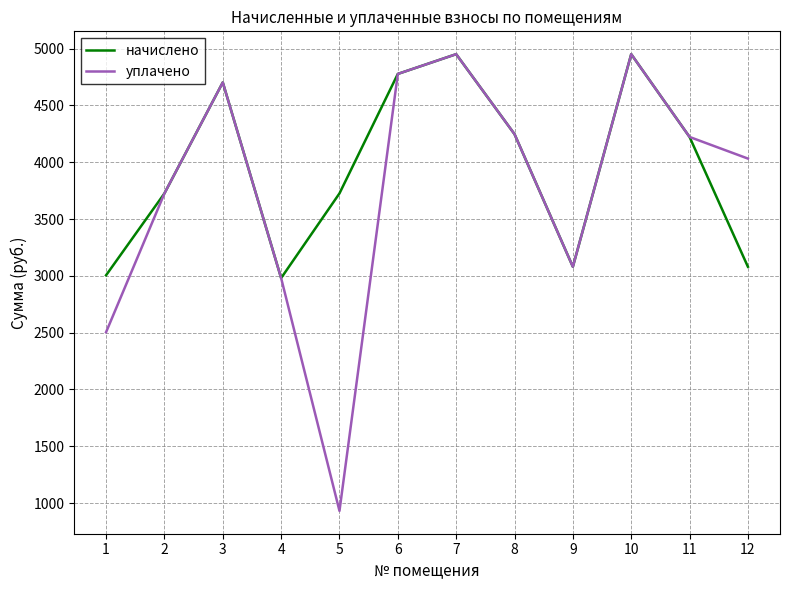

Reading right to left, list all the values displayed in this chart.

начислено: 3080.2	4222.8	4951.4	3080.2	4247.6	4951.4	4777.6	3726.0	2980.8	4703.0	3726.0	3005.6
уплачено: 4032.5	4222.8	4951.4	3080.2	4247.6	4951.4	4777.6	931.5	2980.8	4703.0	3726.0	2504.7